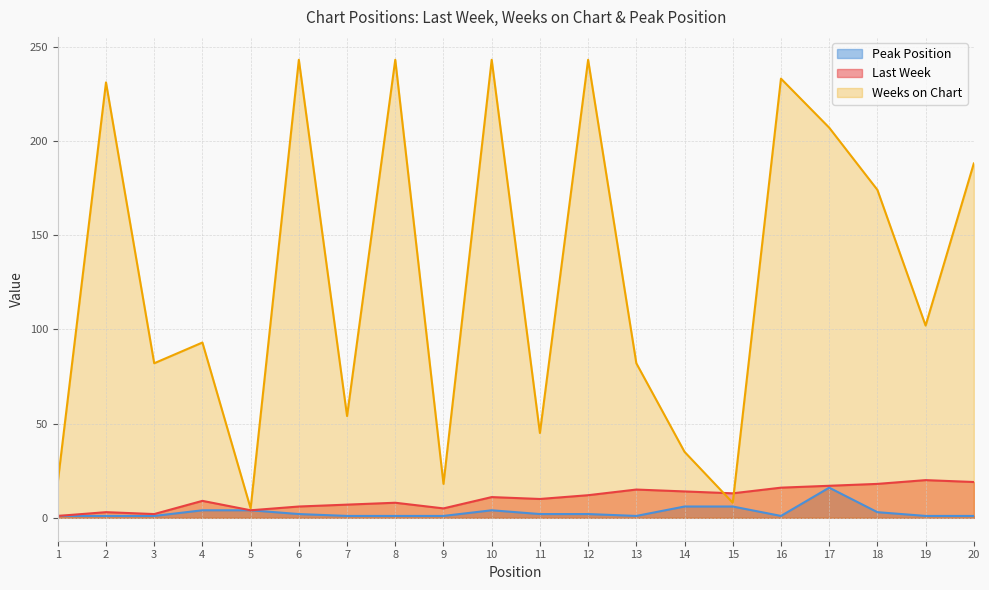

True or false: Last Week has a value of 12 at 12.

True